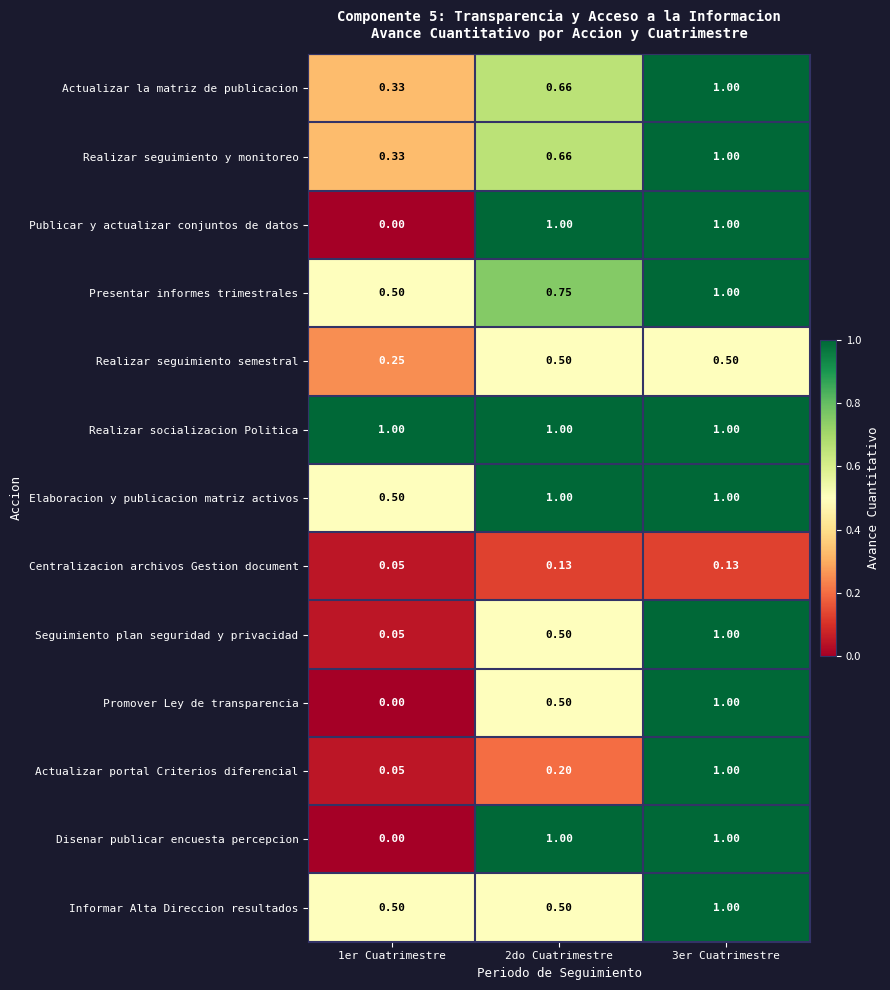

Is the value of Informar Alta Direccion resultados at 3er Cuatrimestre greater than the value of Realizar seguimiento semestral at 2do Cuatrimestre?

Yes